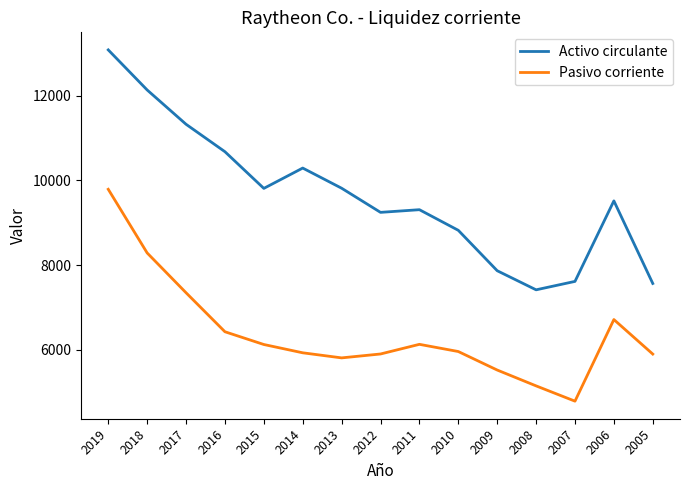

At which category is the sum across all series the highest?

2019